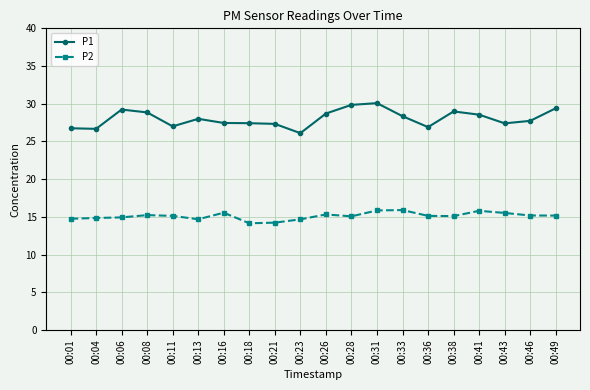

What is the value of the P2 point at the 11th from the left?

15.3